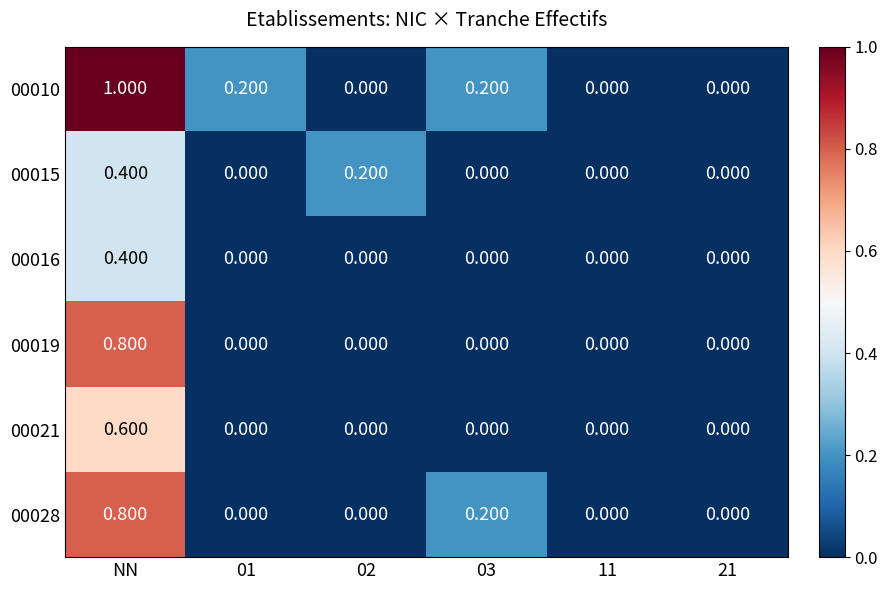

At which label does 00015 reach its peak?

NN